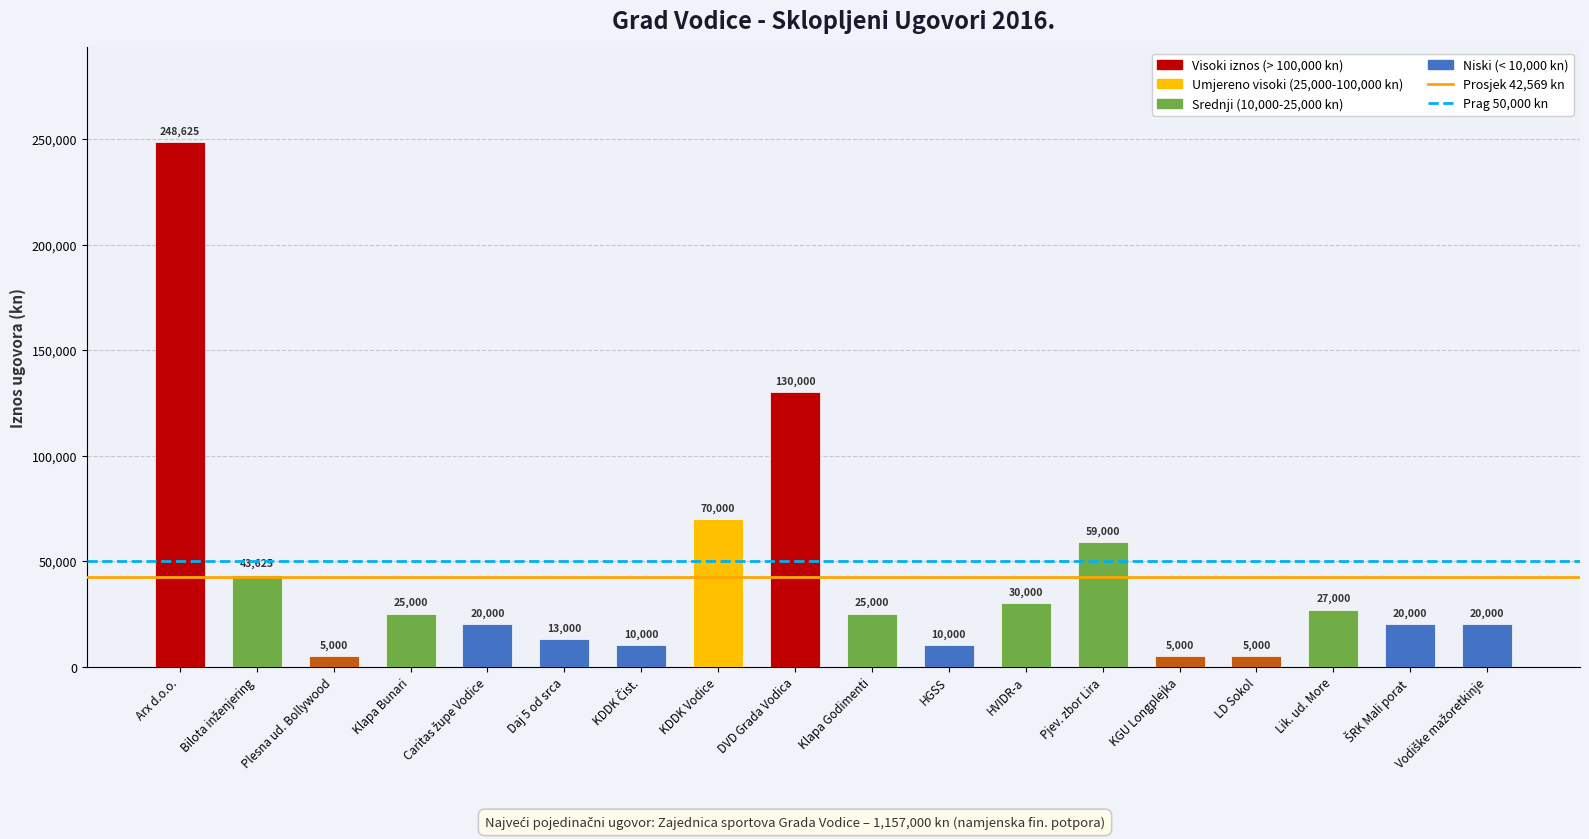

What is the sum of all values?

766250